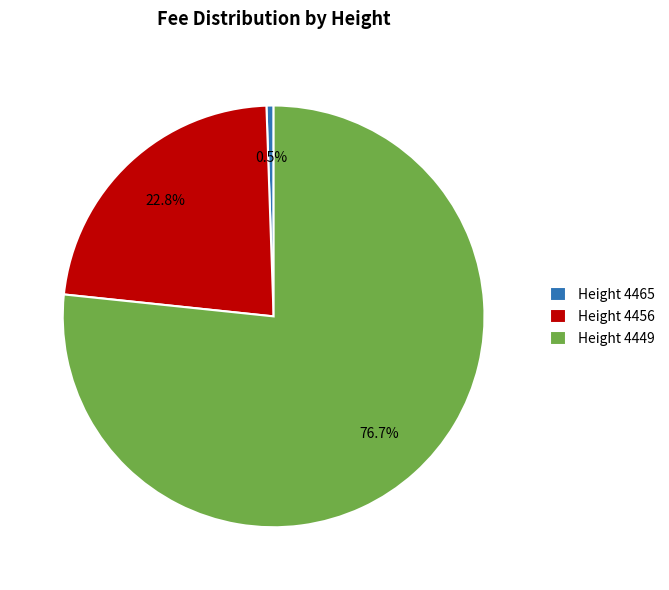

Rank the categories by value from highest to lowest.

Height 4449, Height 4456, Height 4465